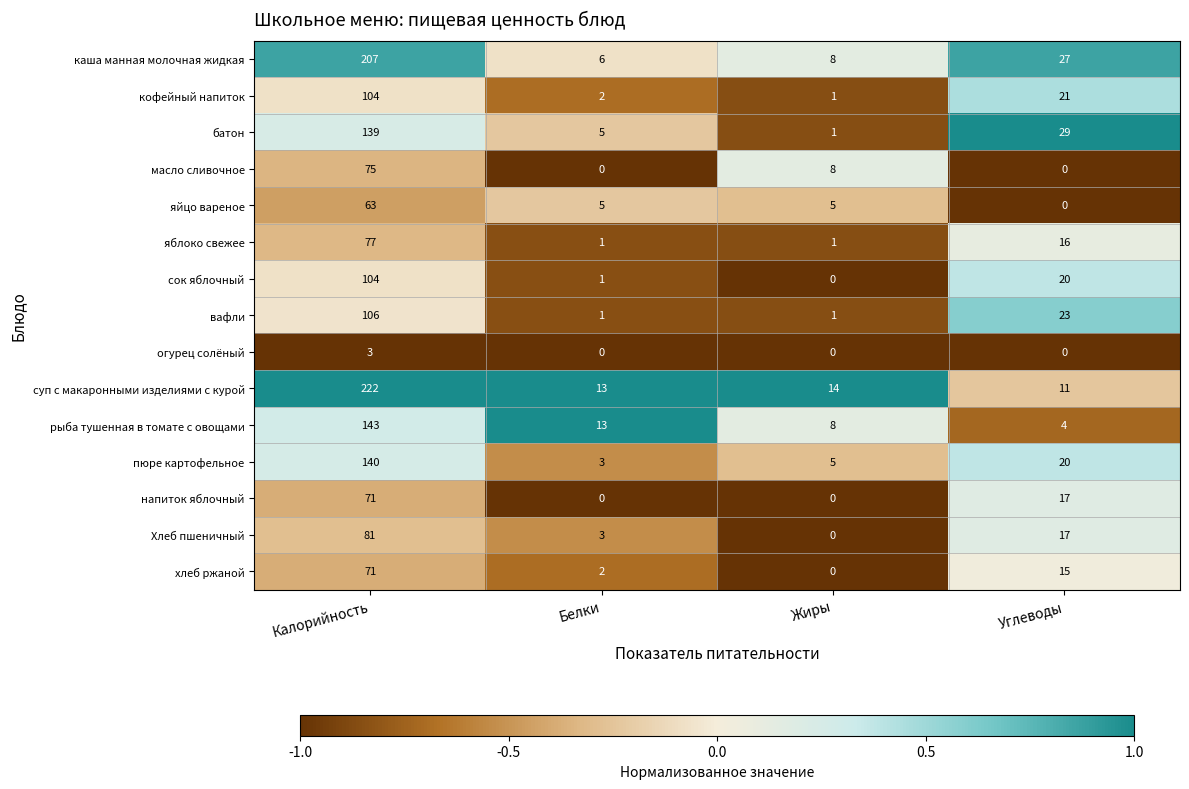

What is the spread (max minus min) of values at Белки?

13